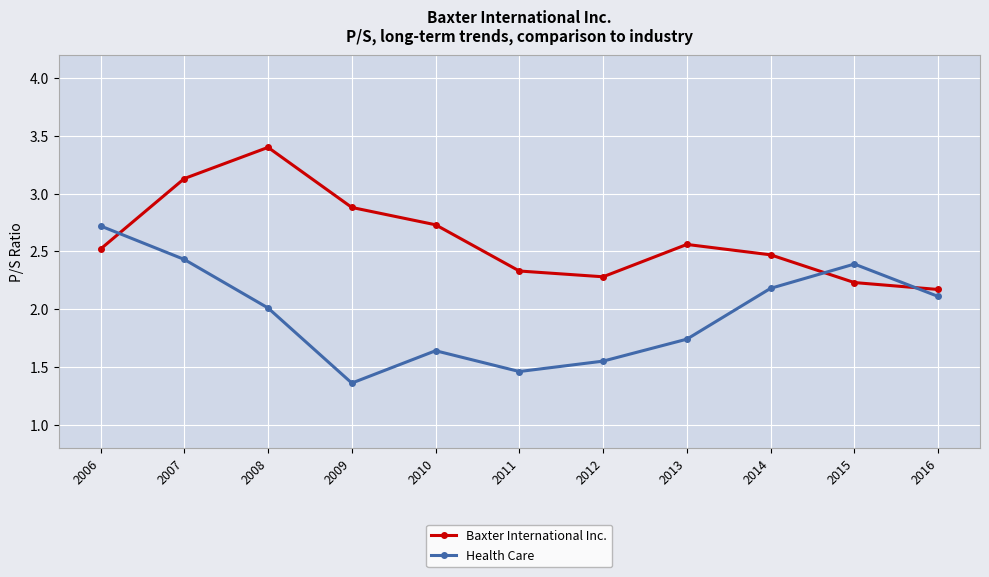

How many distinct data groups are displayed?

2